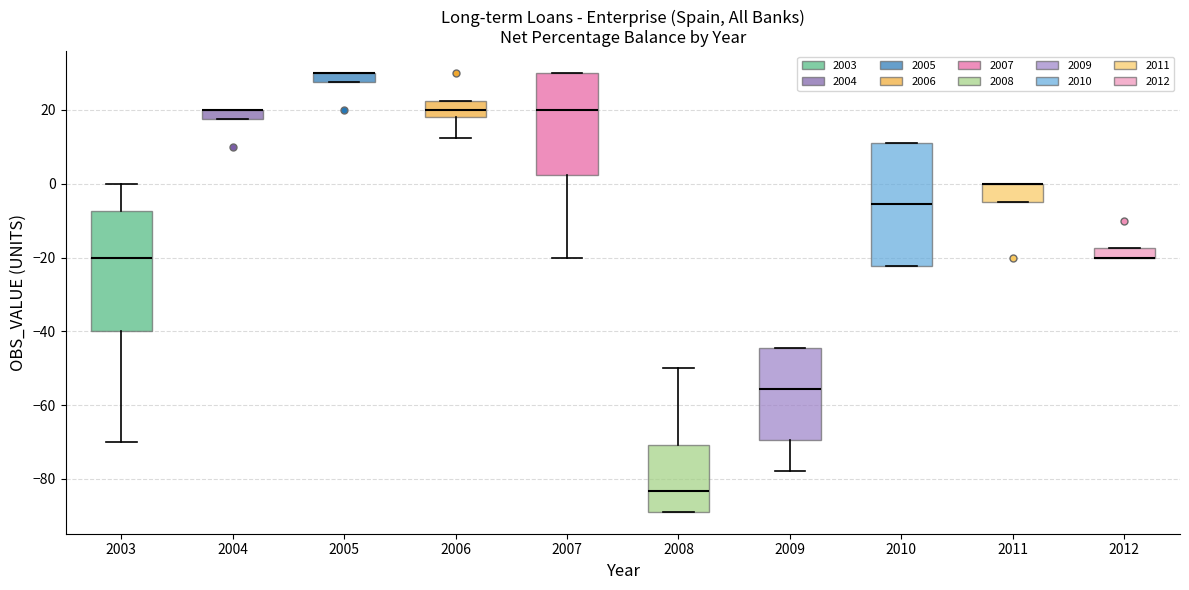

Where is the lower edge of the box at x = 2003 on the y-axis? The values are not printed on the chart, so give them approximately, as read against the axis.

-40